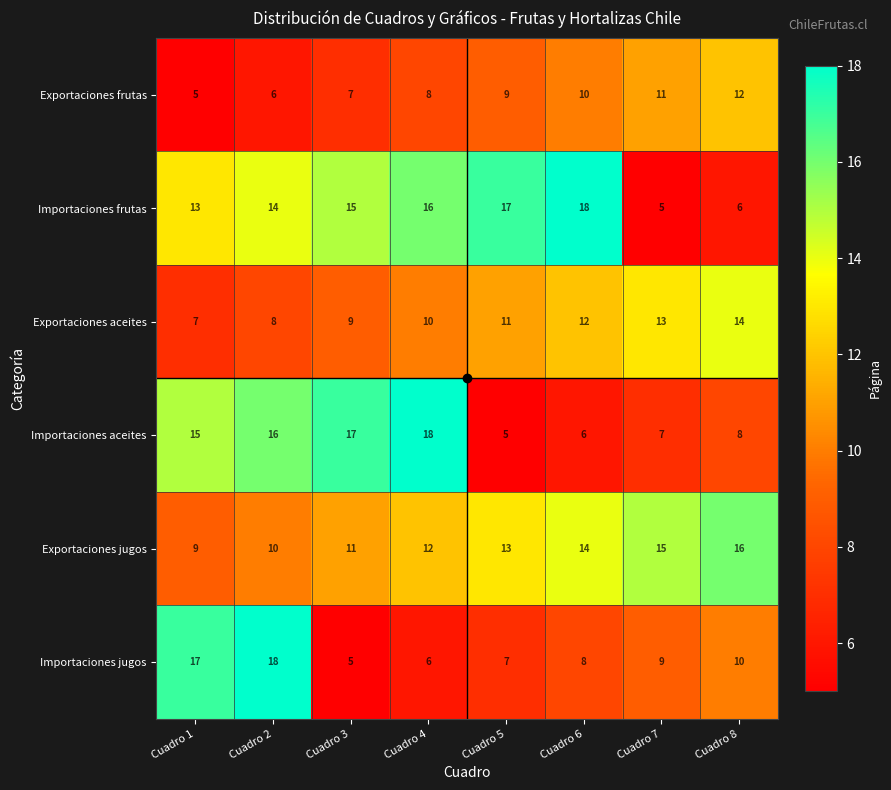

What is the difference between the Exportaciones frutas values at Cuadro 3 and Cuadro 8?

5